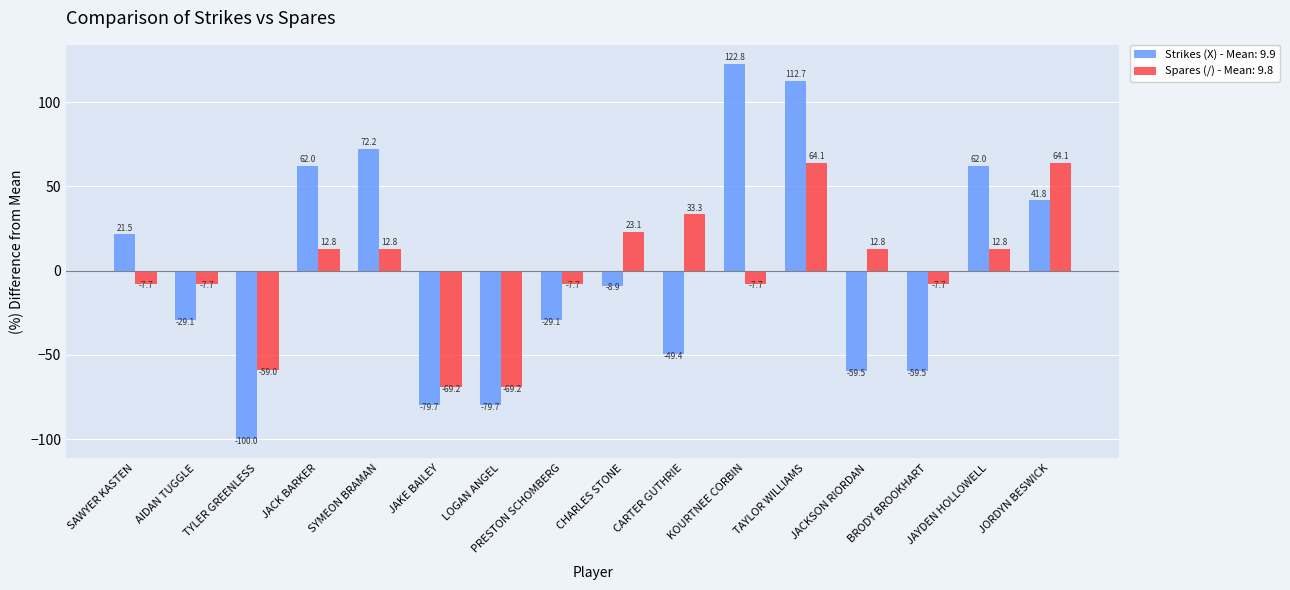

What are all the series names shown in the legend?

Strikes (X) - Mean: 9.9, Spares (/) - Mean: 9.8